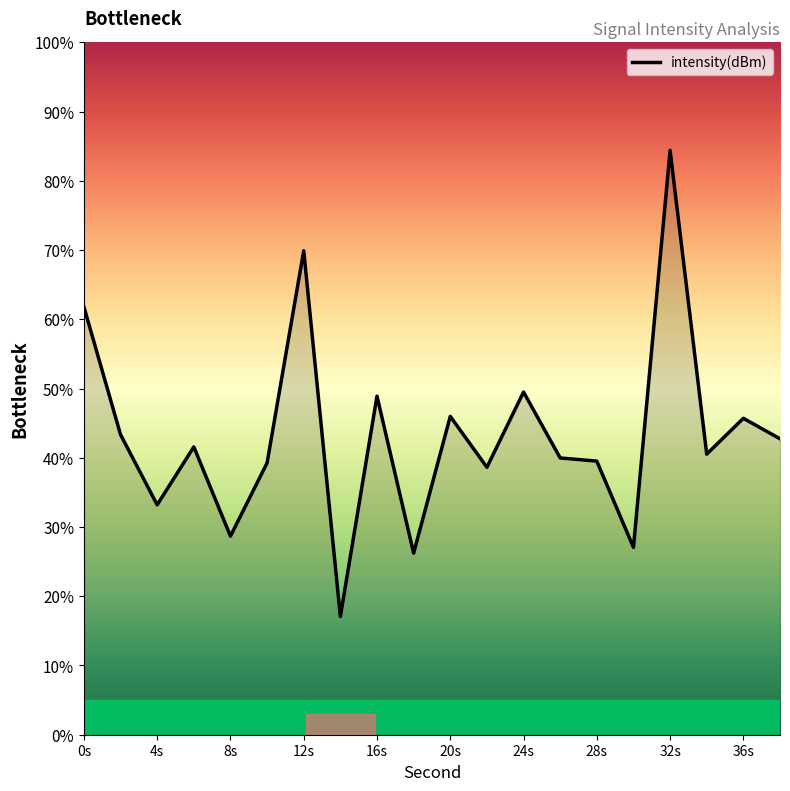

What is the difference between the maximum and minimum values?

67.3